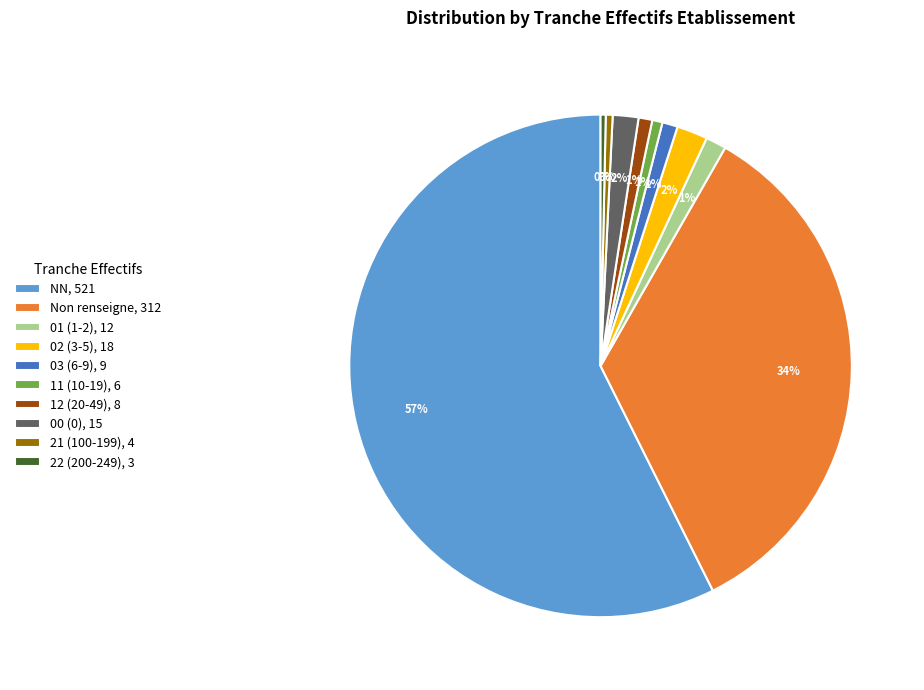

Which slice represents more than half of the pie?

NN, 521